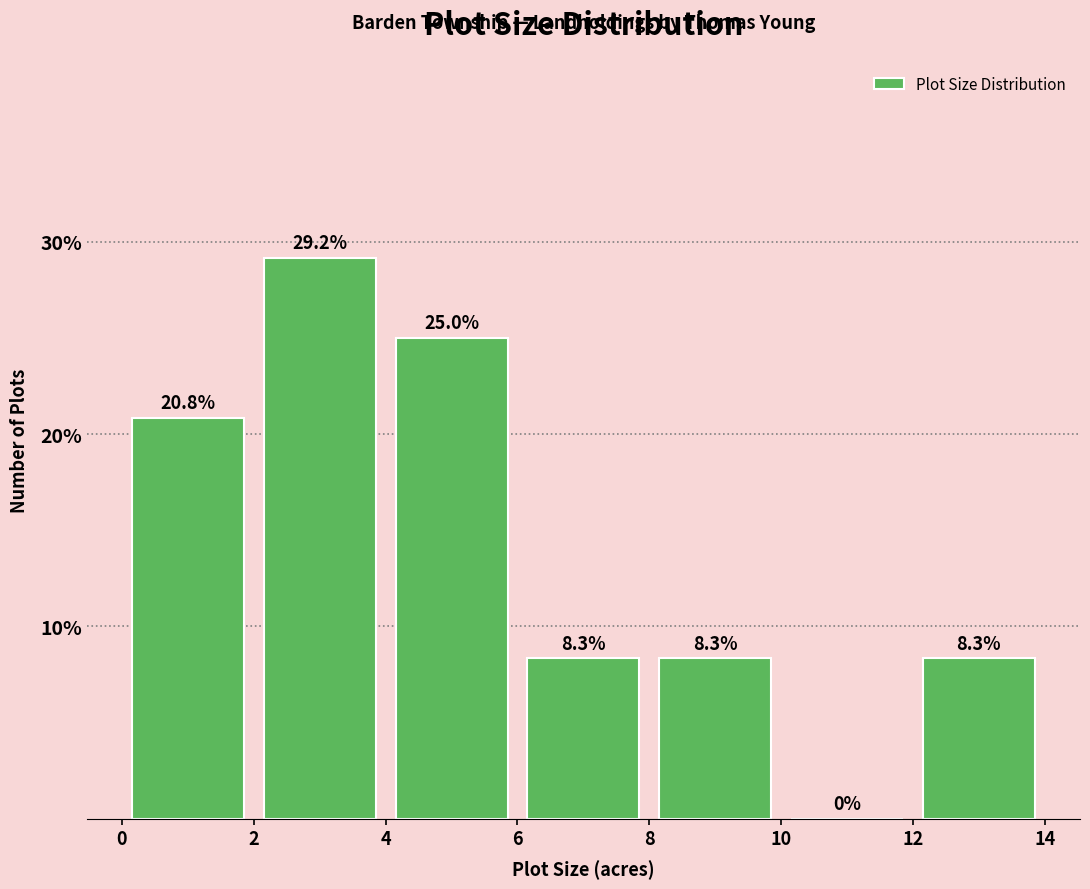

Over which range of the x-axis is the bar tallest?

2 to 4